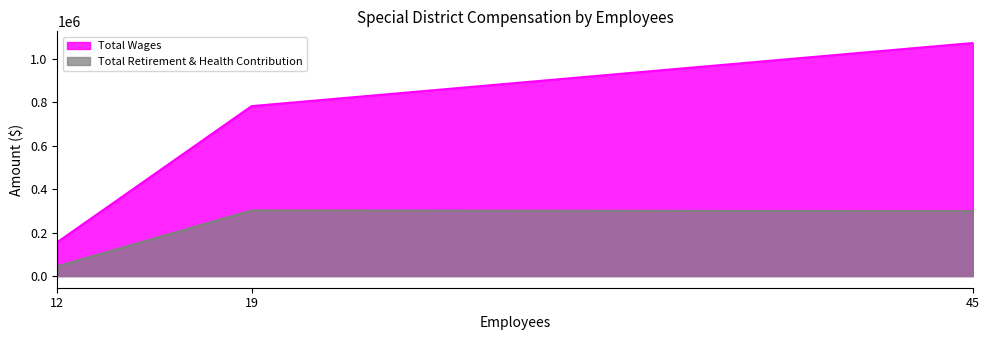

The Total Retirement & Health Contribution series shows 465111 at 45. True or false?

False